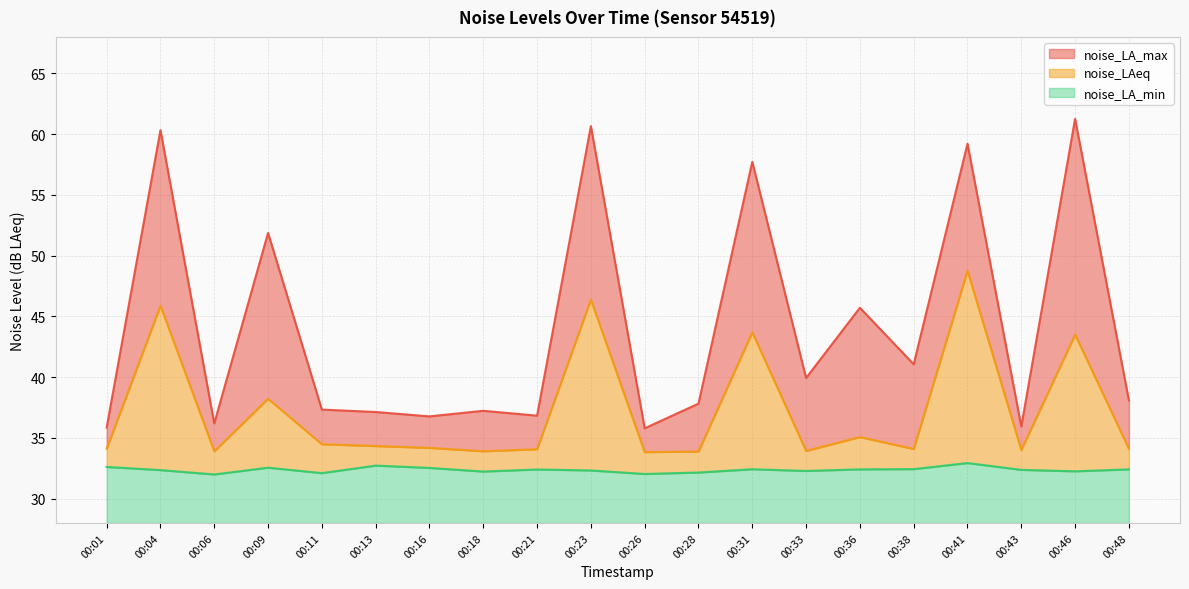

At which category is the sum across all series the highest?

00:41